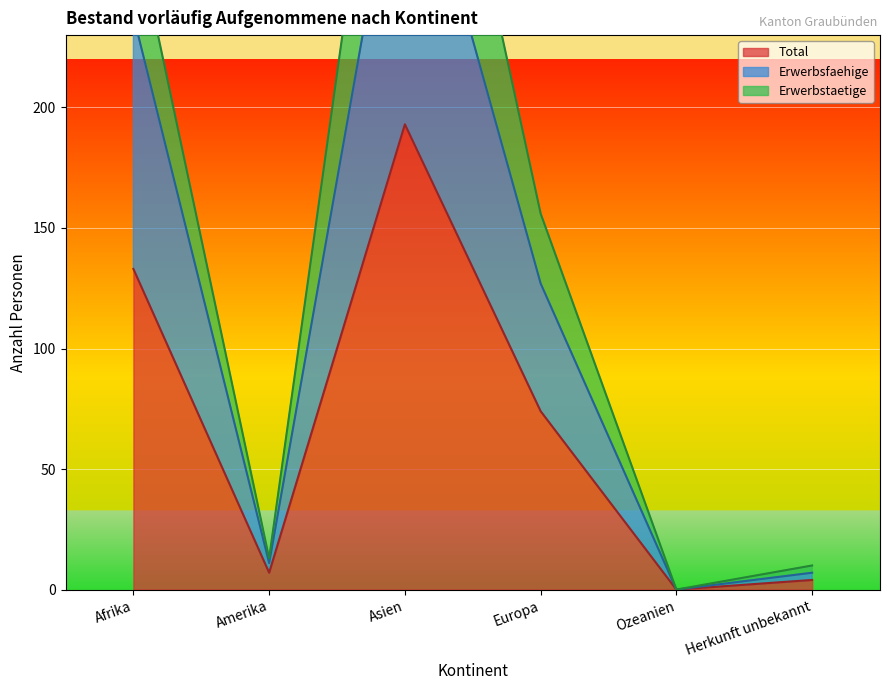

True or false: Total and Erwerbstaetige cross at least once.

False